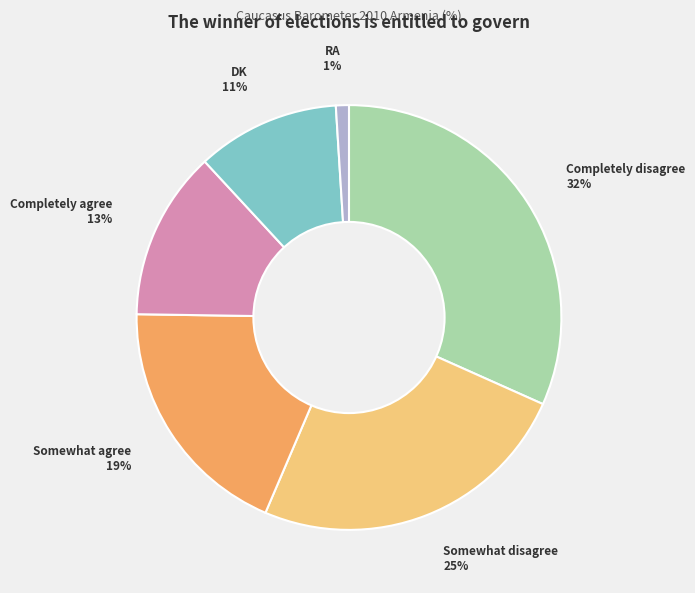

Is the sum of RA and Completely disagree greater than half?

No